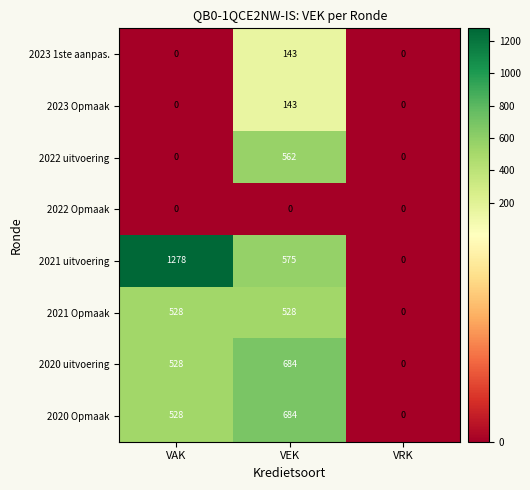

List the labels in order of 2020 uitvoering value, largest first.

VEK, VAK, VRK